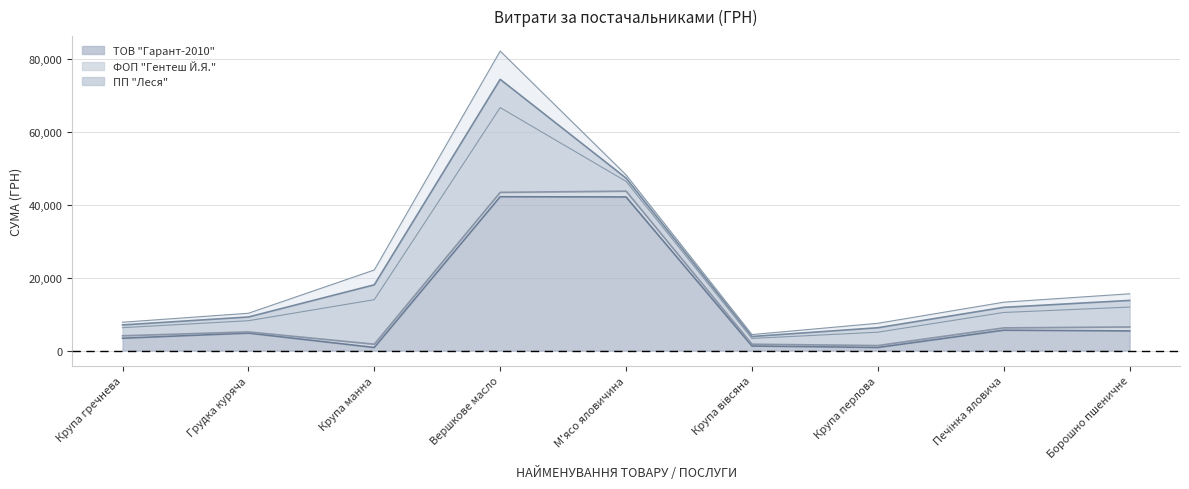

The value of ТОВ "Гарант-2010" at Борошно пшеничне is 5400.0. True or false?

True